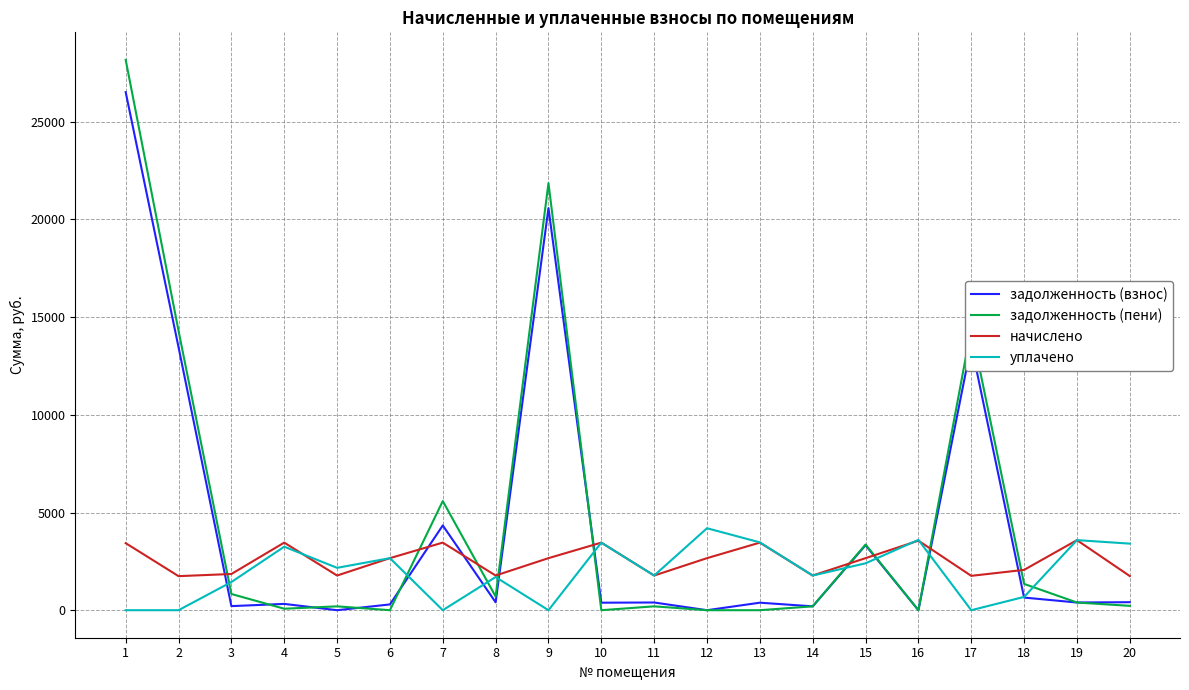

What is the maximum value for задолженность (пени)?

28166.1